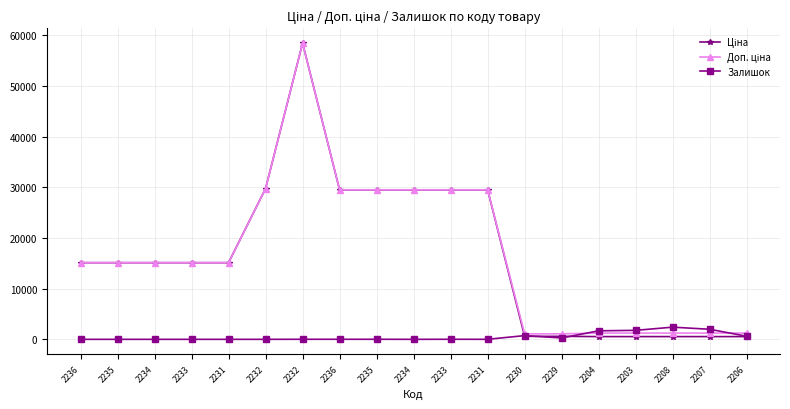

What is the average value of the Доп. ціна series?

16819.6